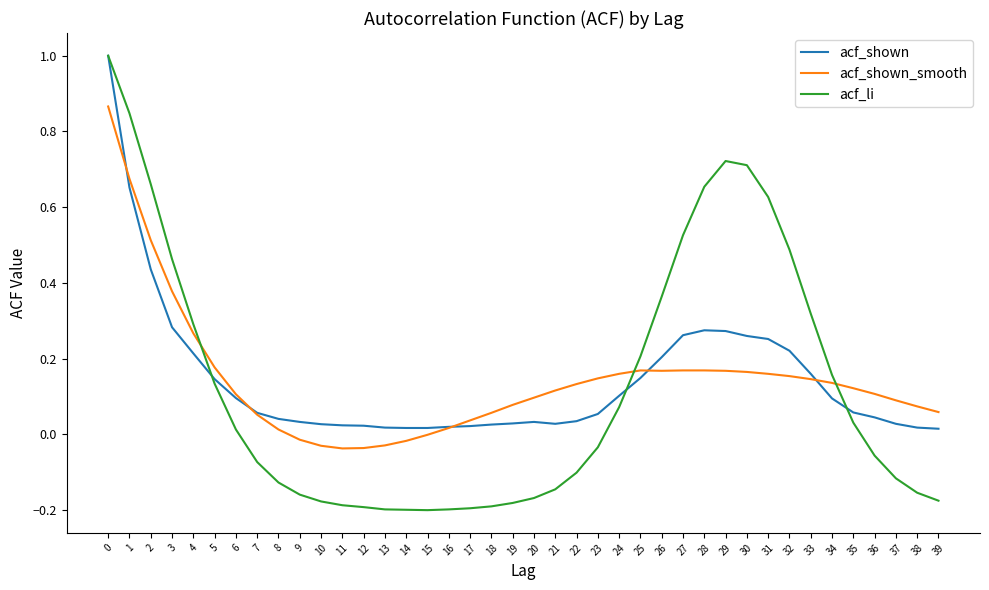

Does the chart have visible grid lines?

No